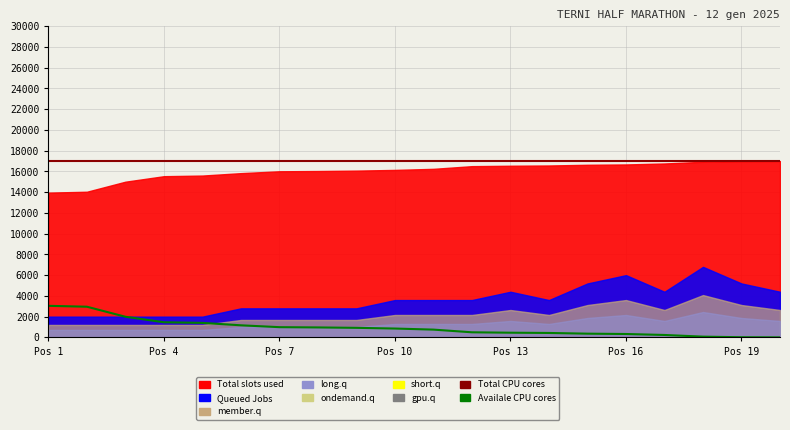

What position from the right is Pos 19?

2